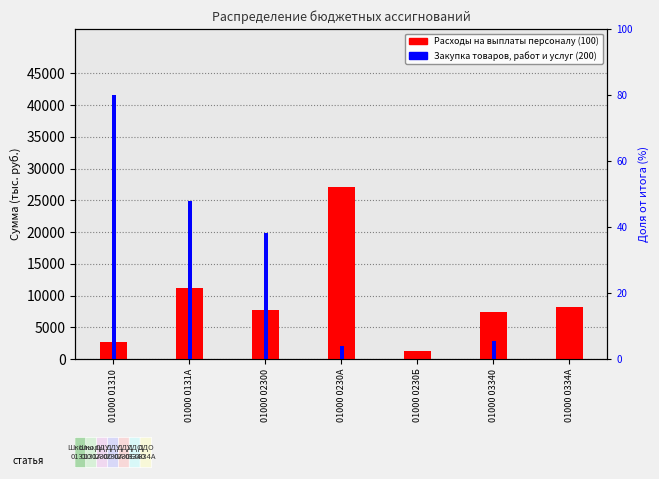

What is the difference between the maximum and minimum values in the Расходы на выплаты персоналу (100) series?

25796.8